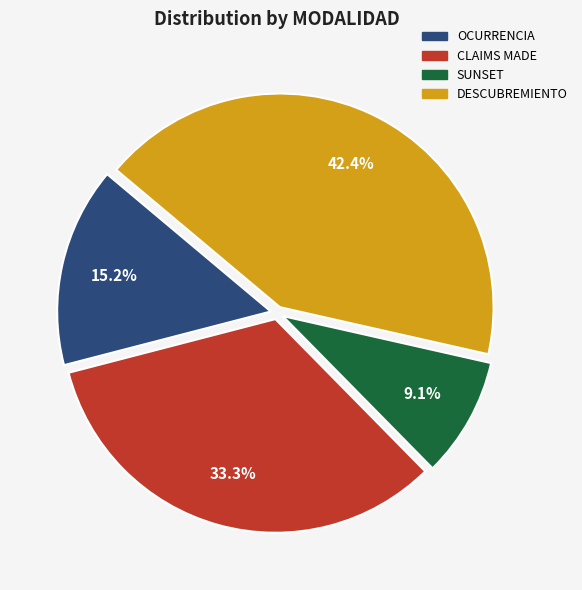

To the nearest percent, what is the average slice percentage?

25%